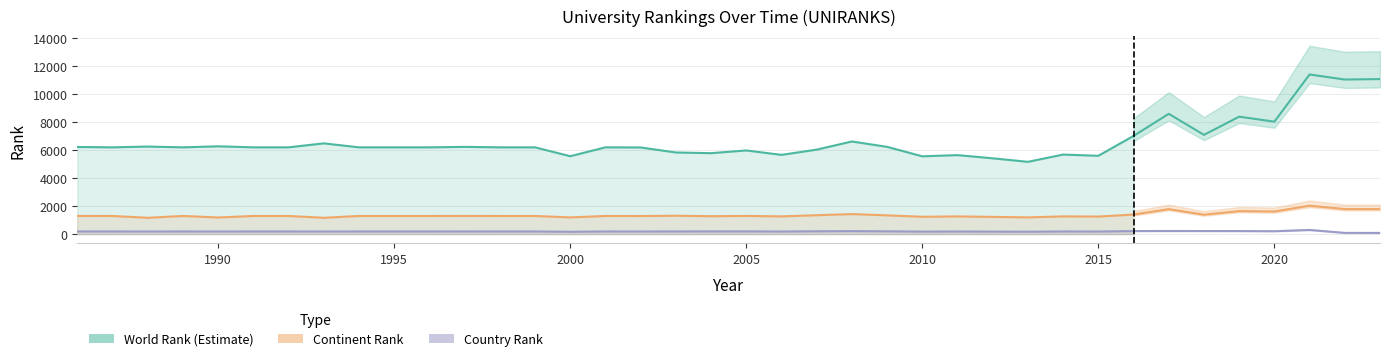

What is the average value of the country rank series?

187